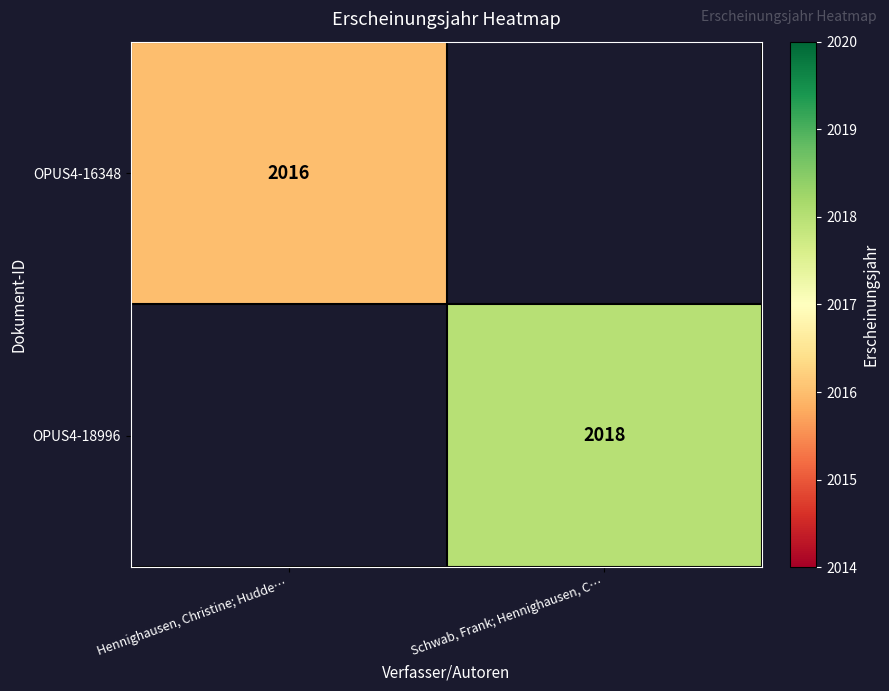

True or false: OPUS4-16348 has a value of 3587 at Hennighausen, Christine; Hudde….

False